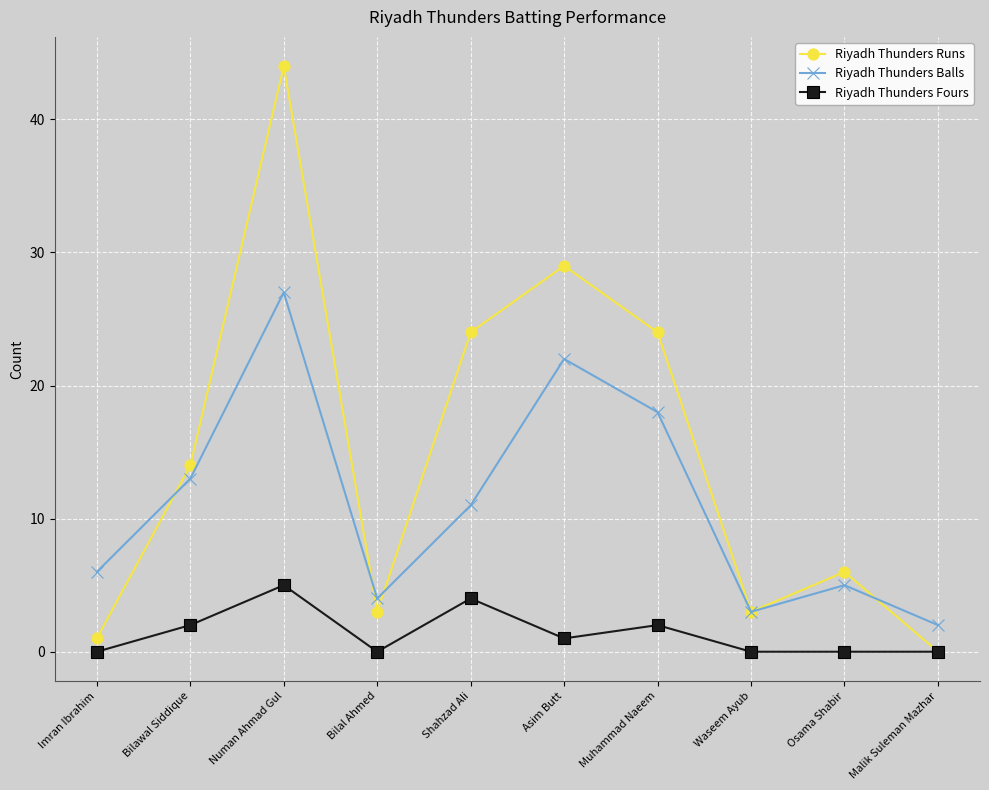

At which label does Riyadh Thunders Runs reach its minimum?

Malik Suleman Mazhar